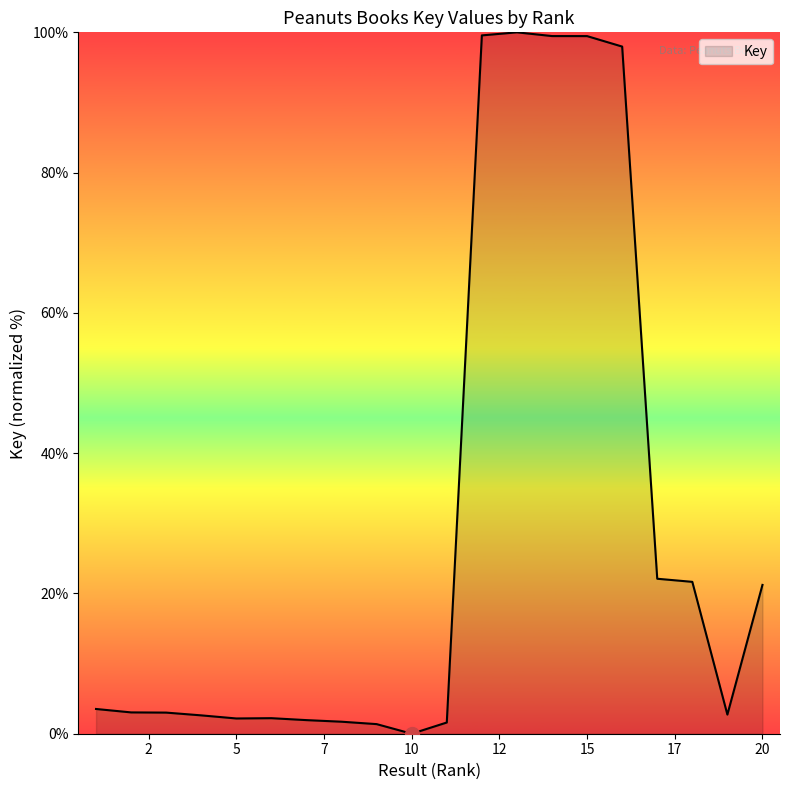

What is the difference between the maximum and minimum values?

100.0